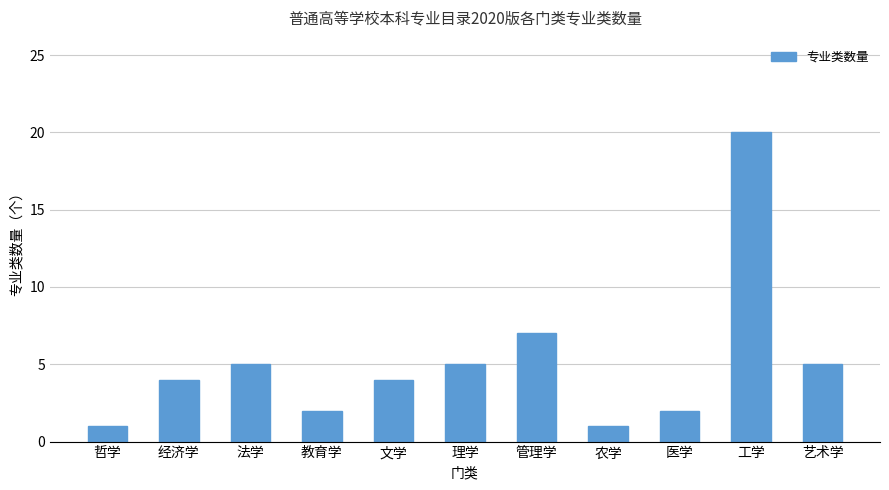

What is the minimum value shown in the chart?

1